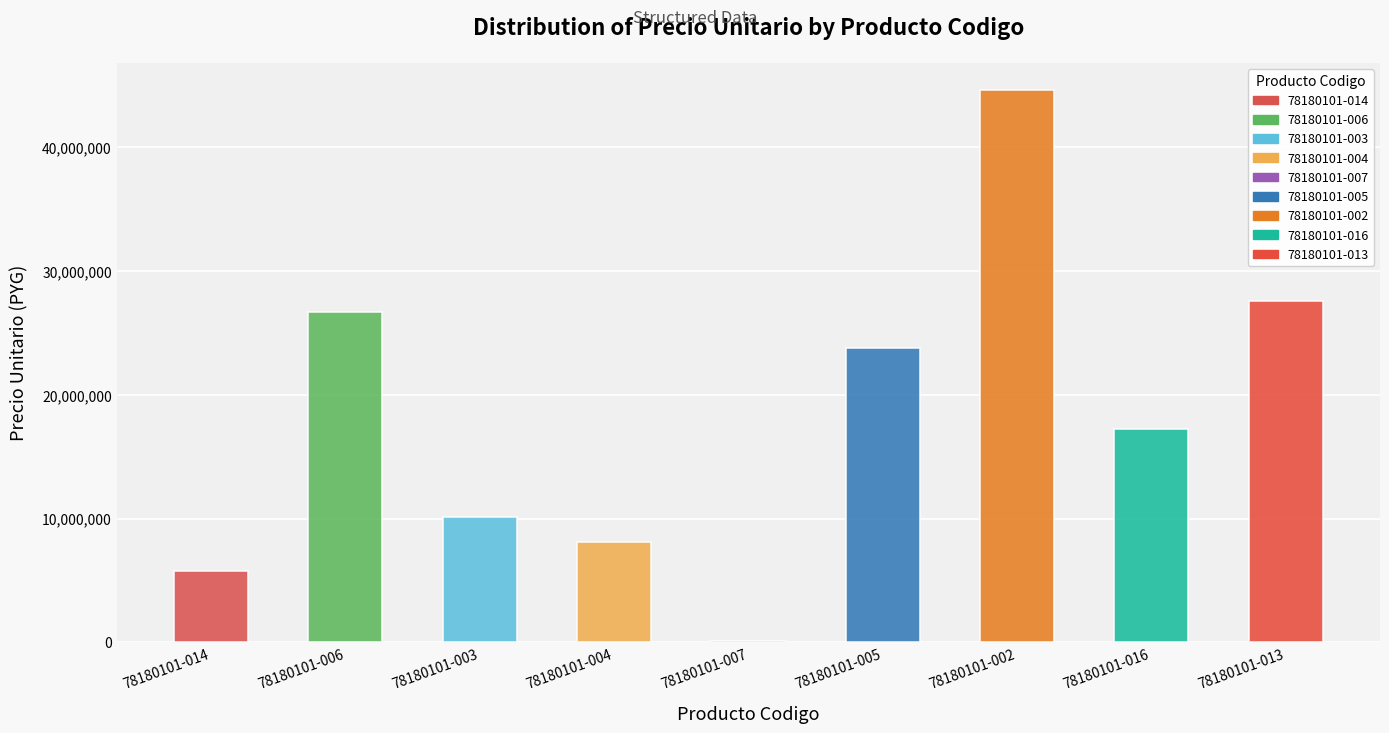

What position from the right is 78180101-014?

9